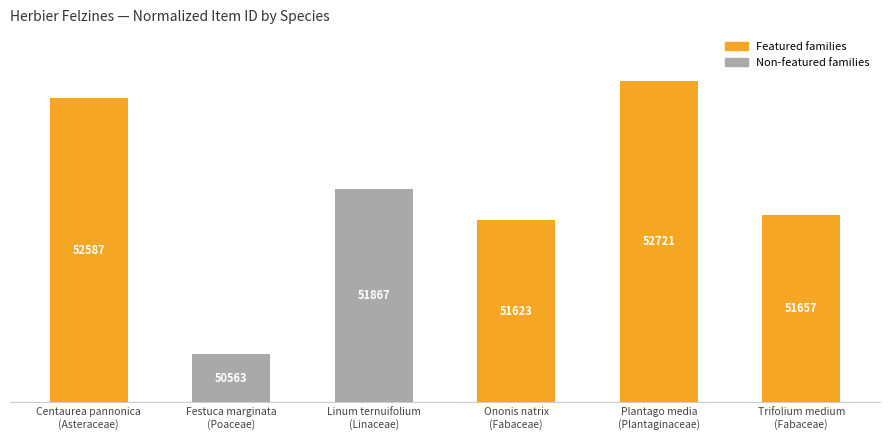

How many bars are there in total?

6